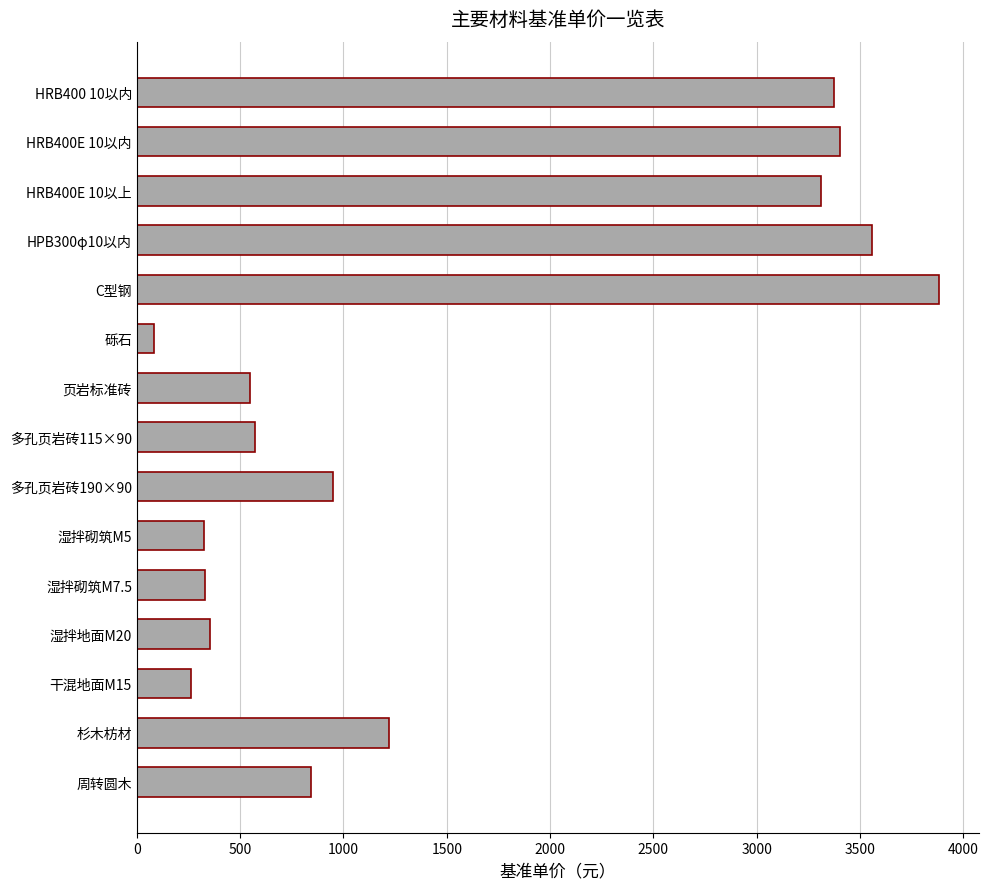

What is the smallest value displayed?

84.5